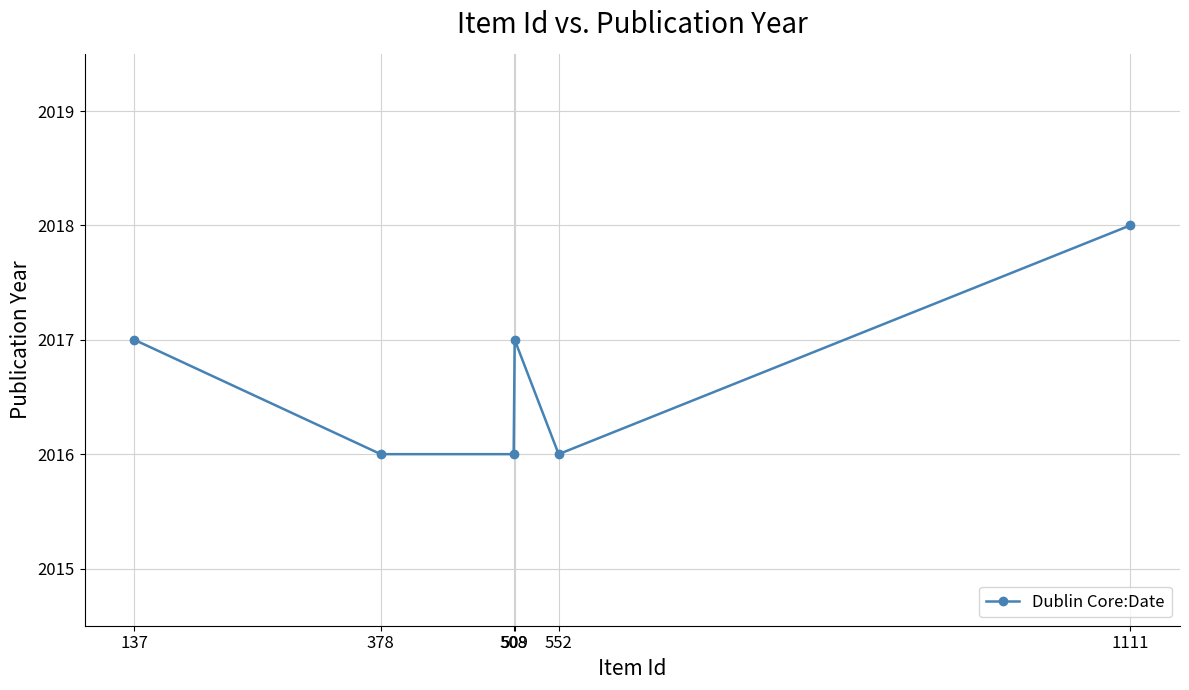

What is the average value?

2017